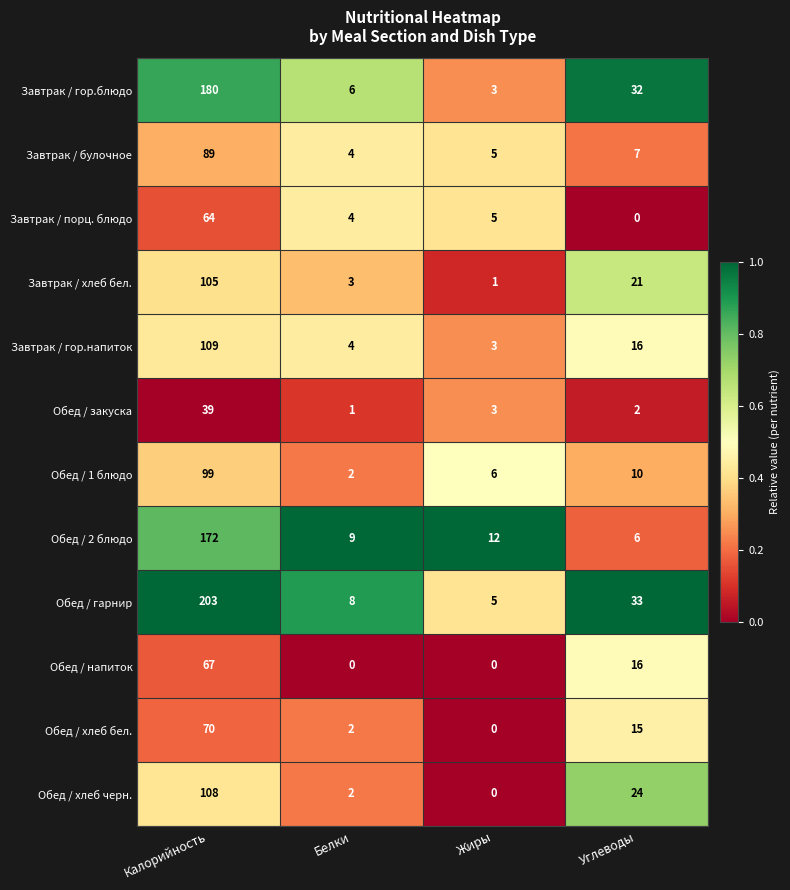

What is the total value across all series at Калорийность?

1305